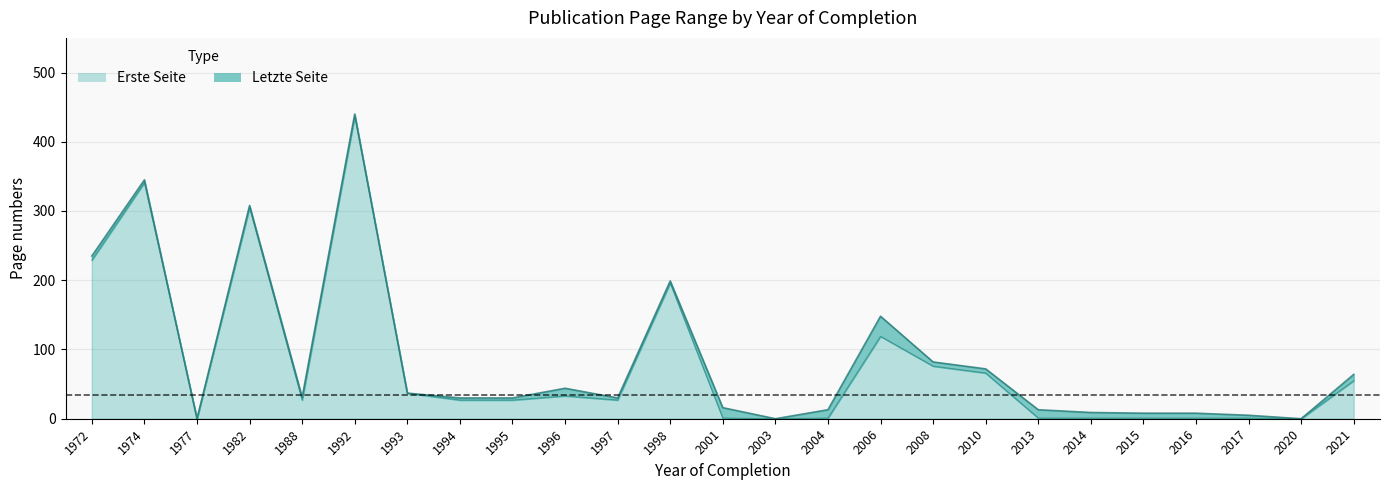

The Erste Seite (mean) series shows 92 at 2021. True or false?

False